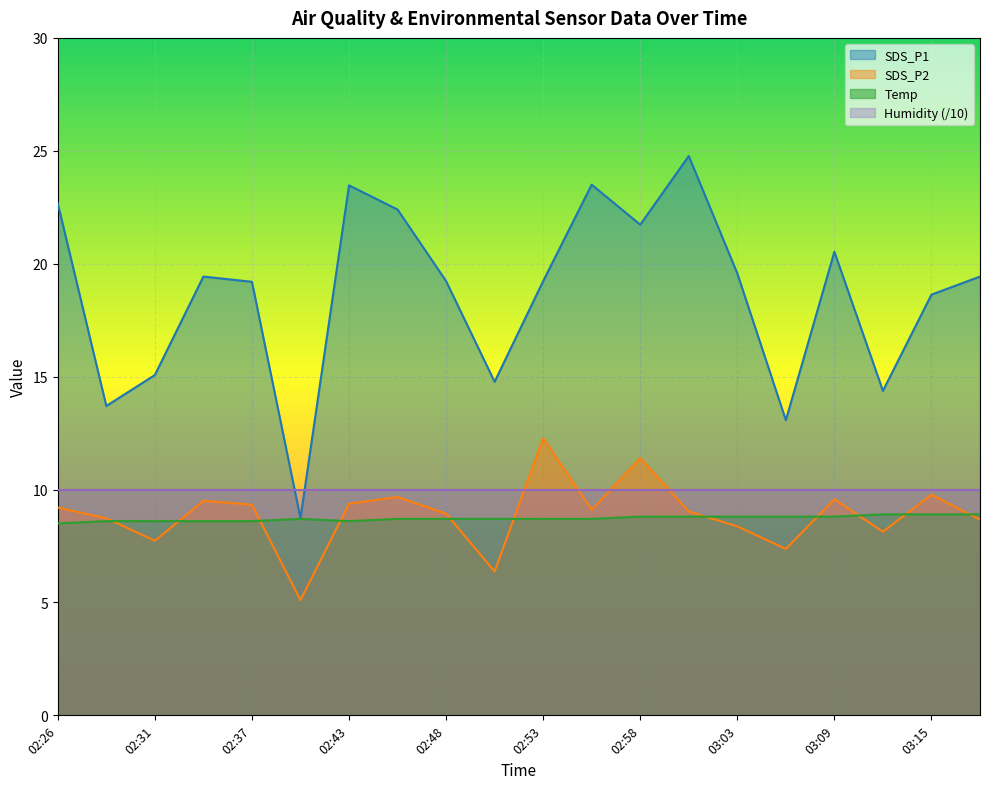

What is the label of the 11th point from the right?

02:51